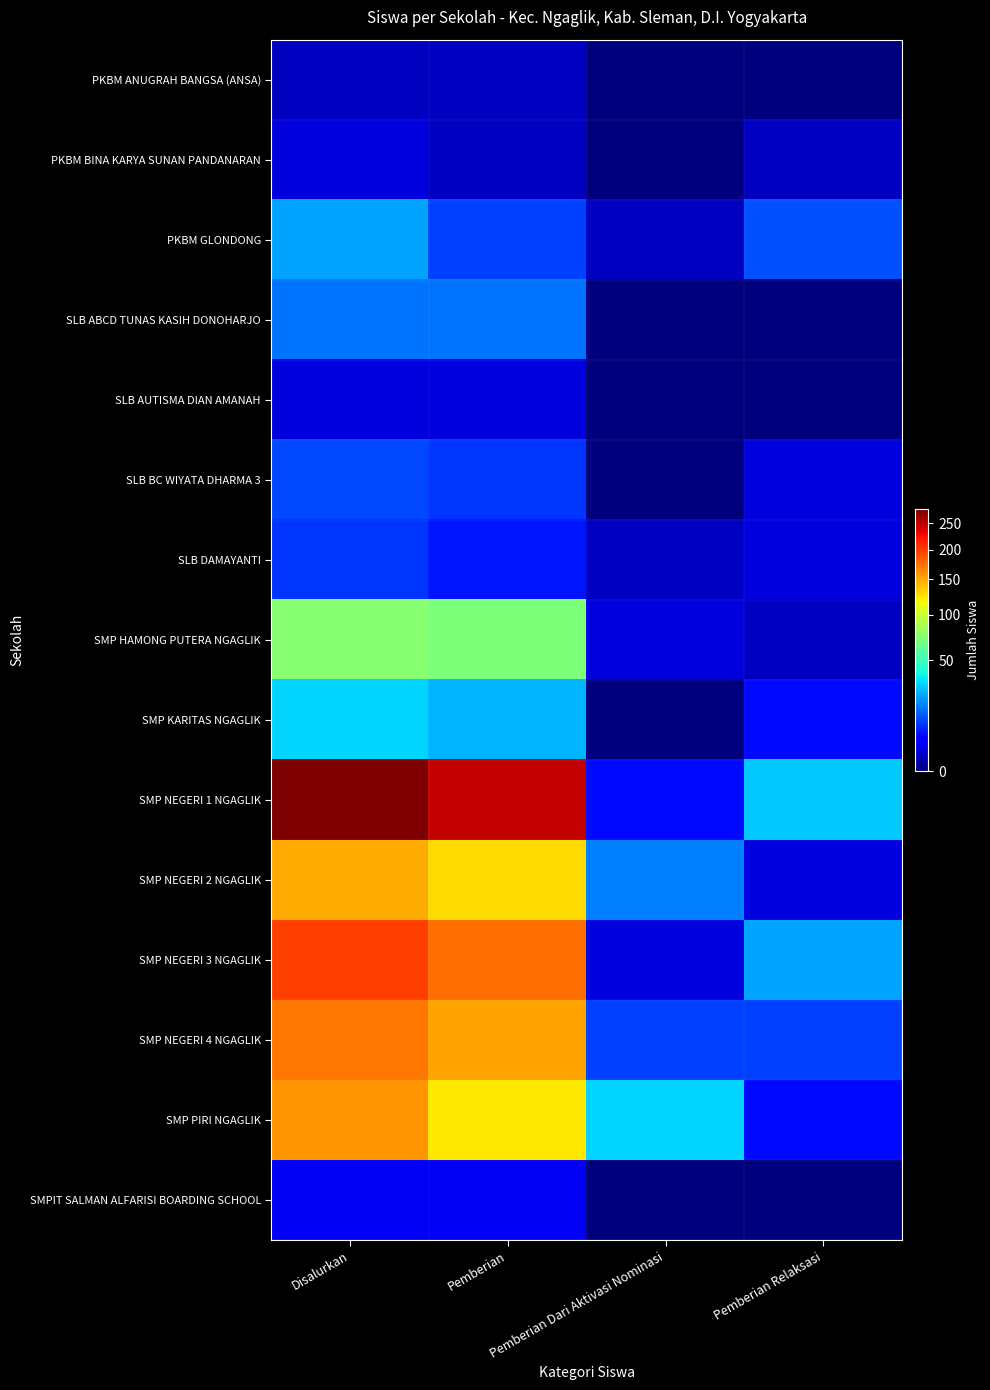

What is the total value across all series at Pemberian Dari Aktivasi Nominasi?

70